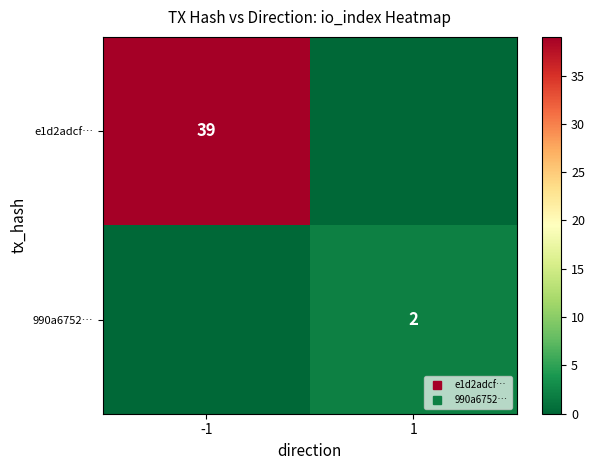

What is the difference between the highest and lowest values at 1?

2